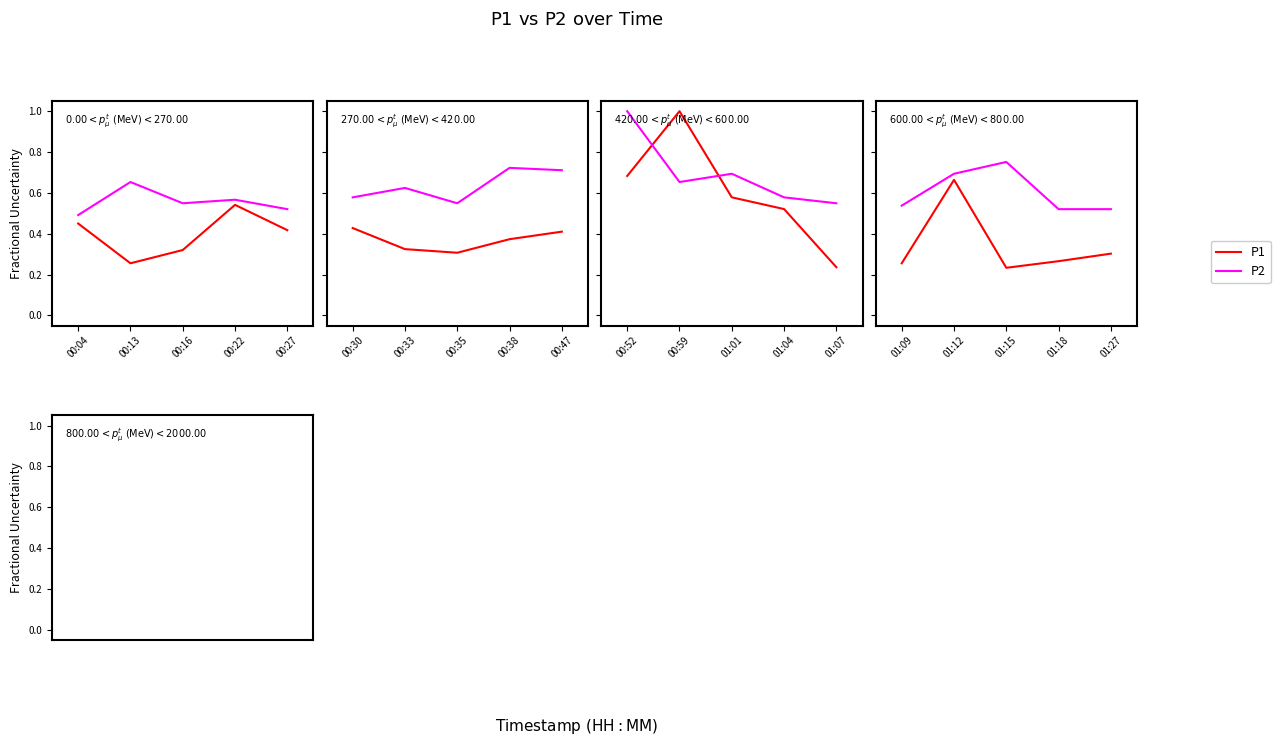

Is the value of P1 at 01:12 greater than the value of P2 at 01:15?

No